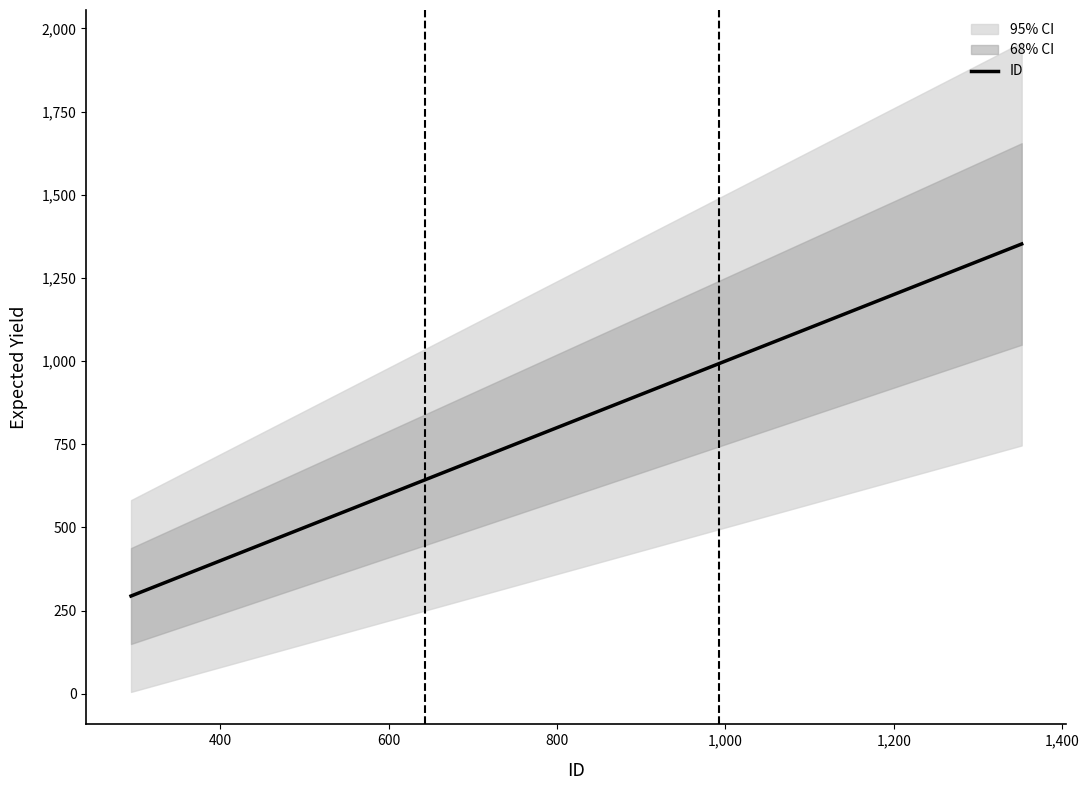

What is the lowest value of the ID series?

294.0